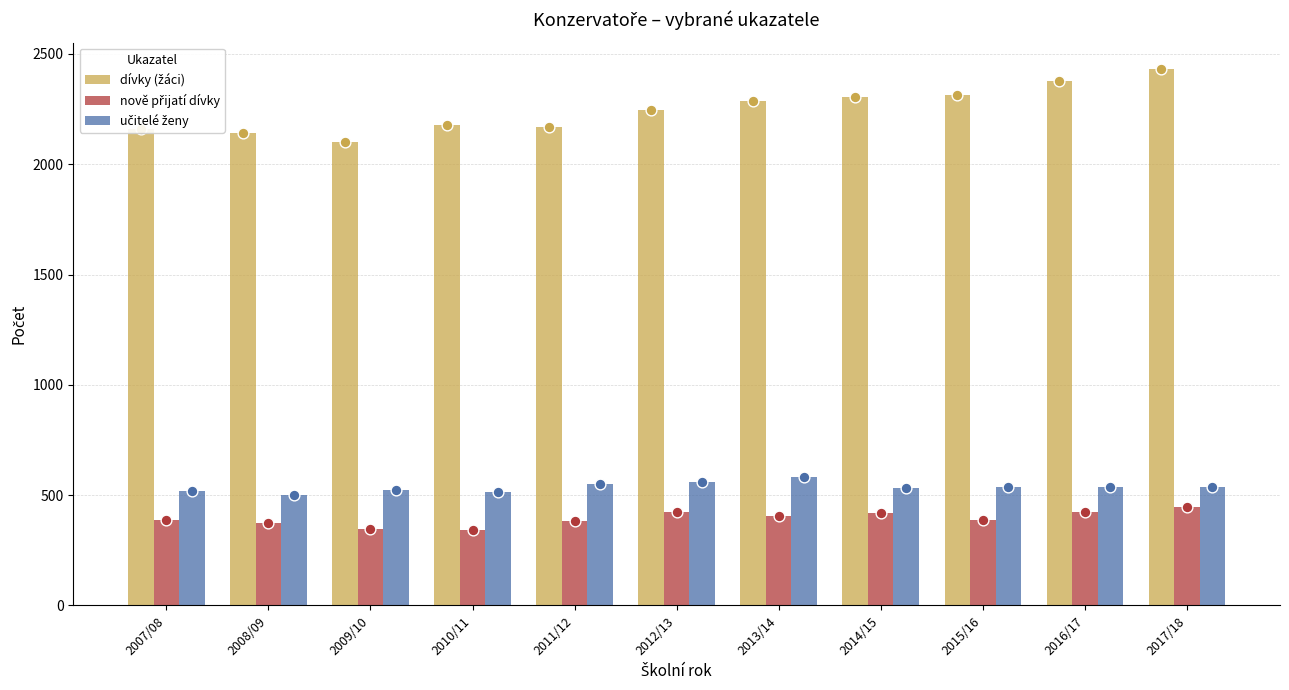

At how many categories does at least one series exceed 1503?

11